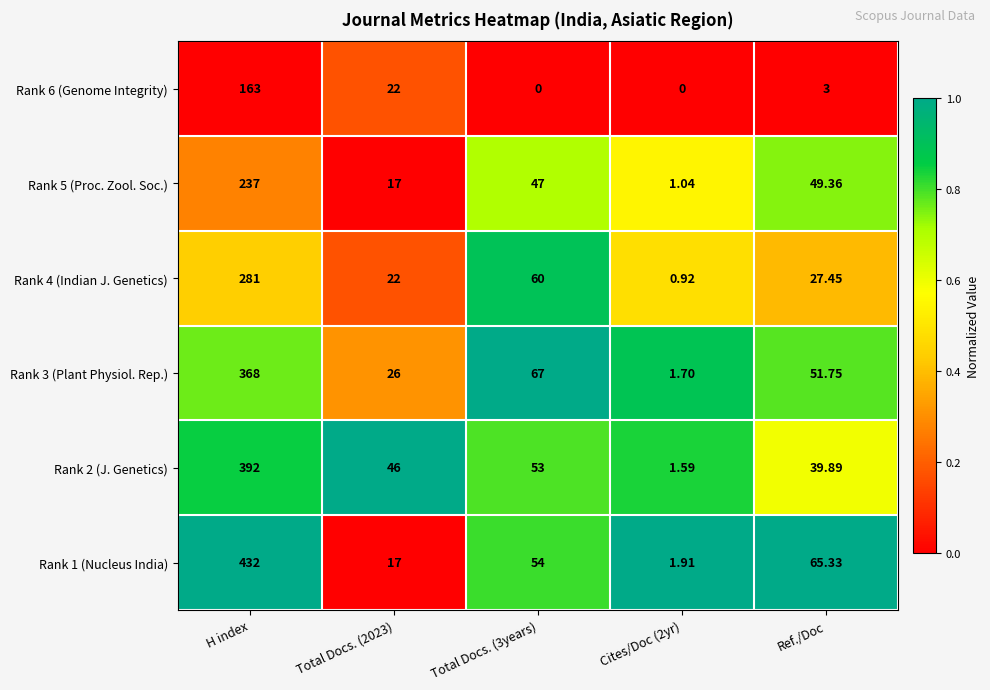

Is the value of Rank 6 (Genome Integrity) at Ref./Doc greater than the value of Rank 4 (Indian J. Genetics) at Total Docs. (3years)?

No